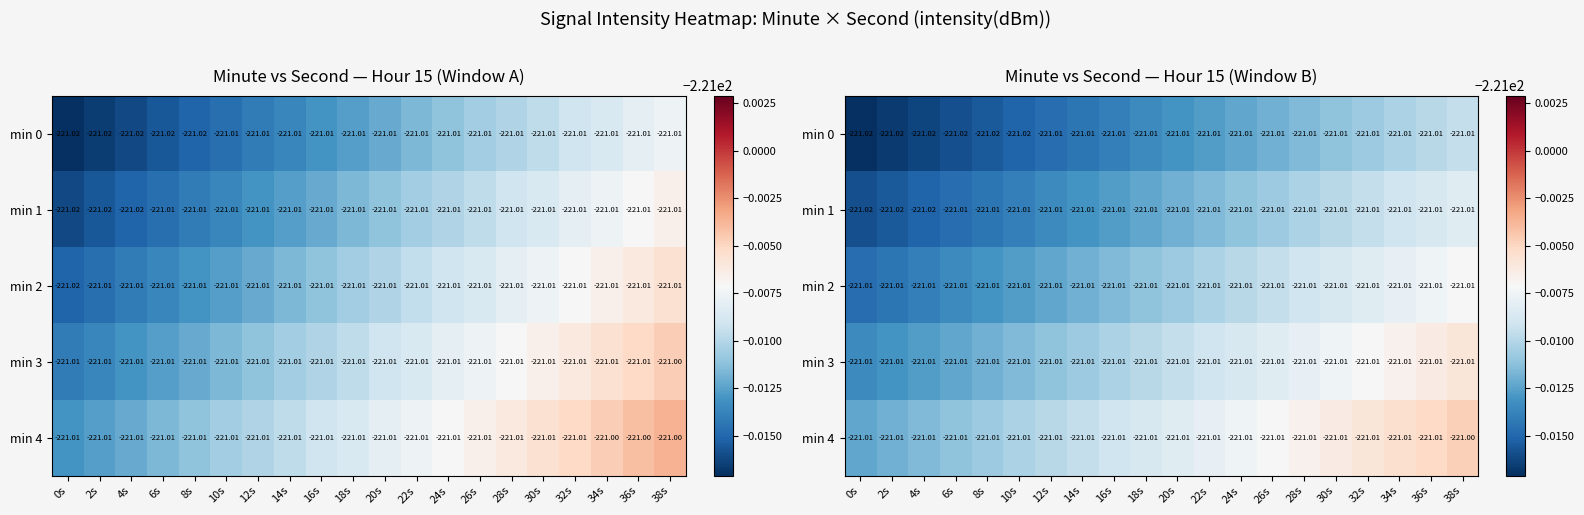

List the series in order of their peak value, highest first.

min 4, min 3, min 2, min 1, min 0